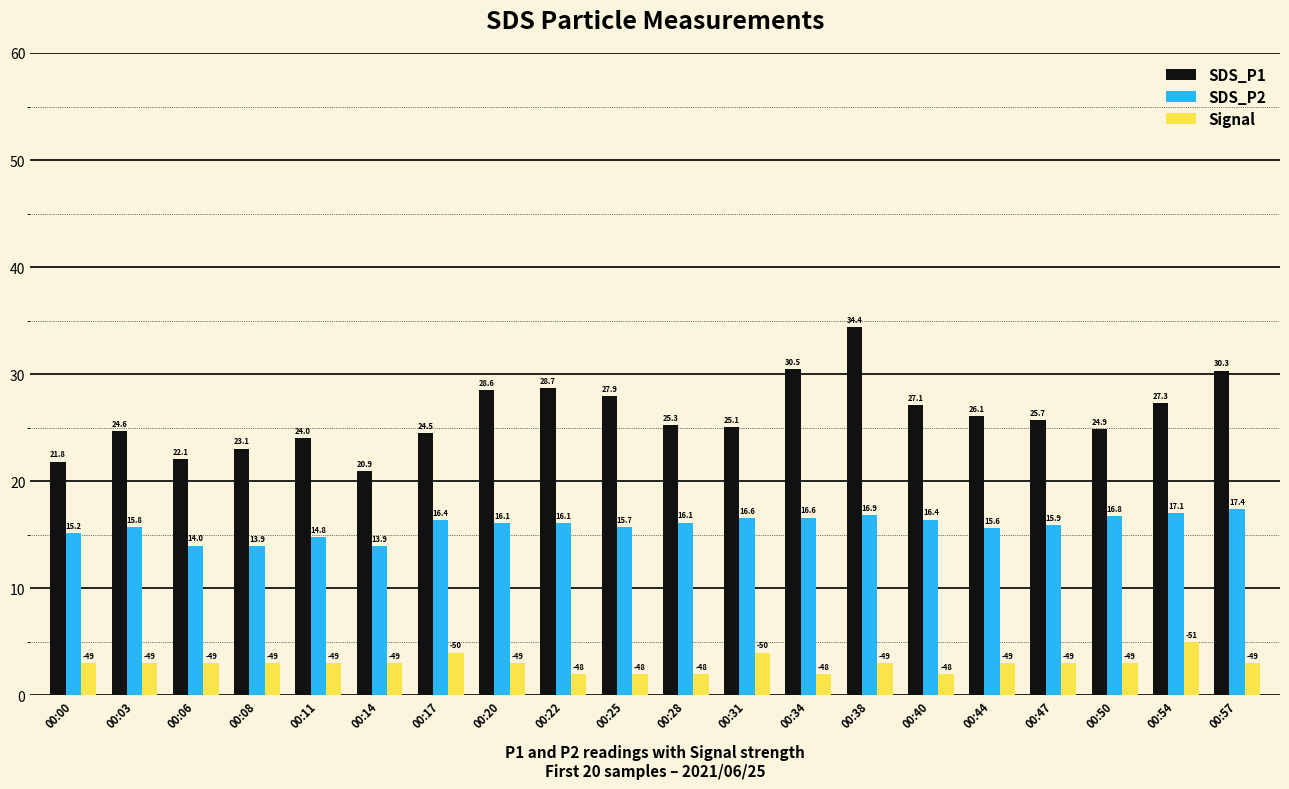

Rank the series at 00:54 from highest to lowest value.

SDS_P1, SDS_P2, Signal